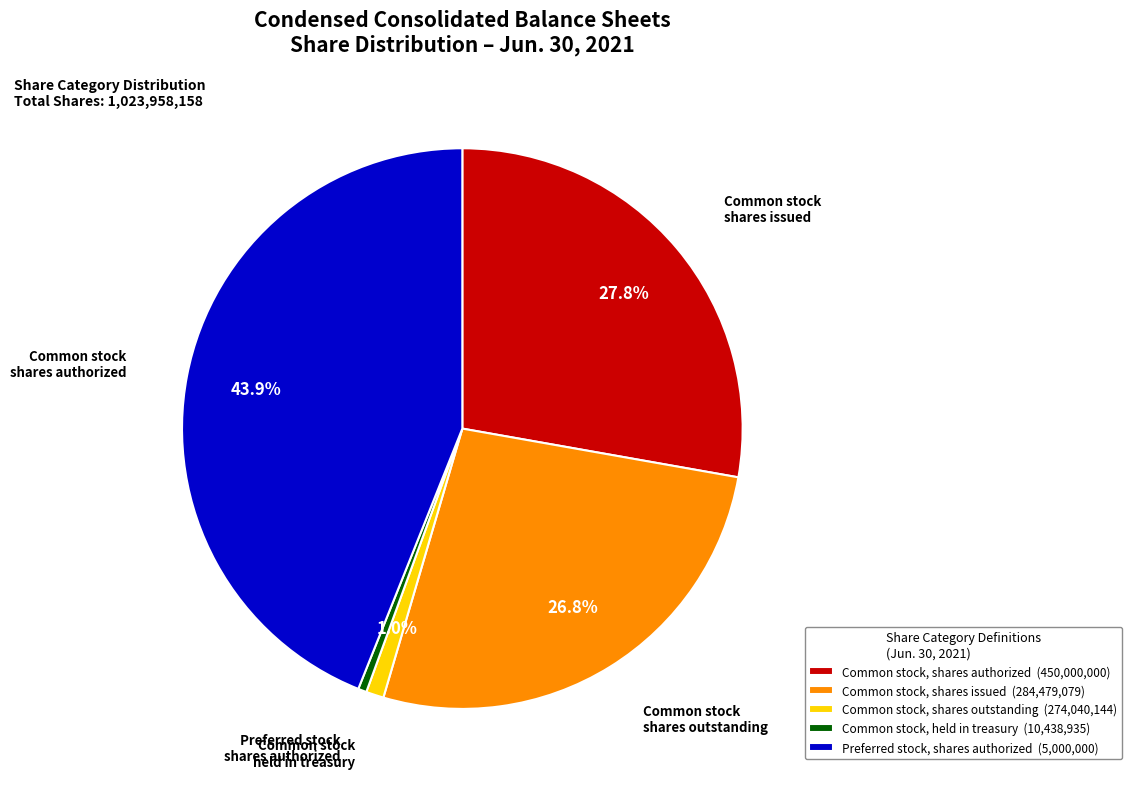

Is there any slice that represents more than half of the pie?

No